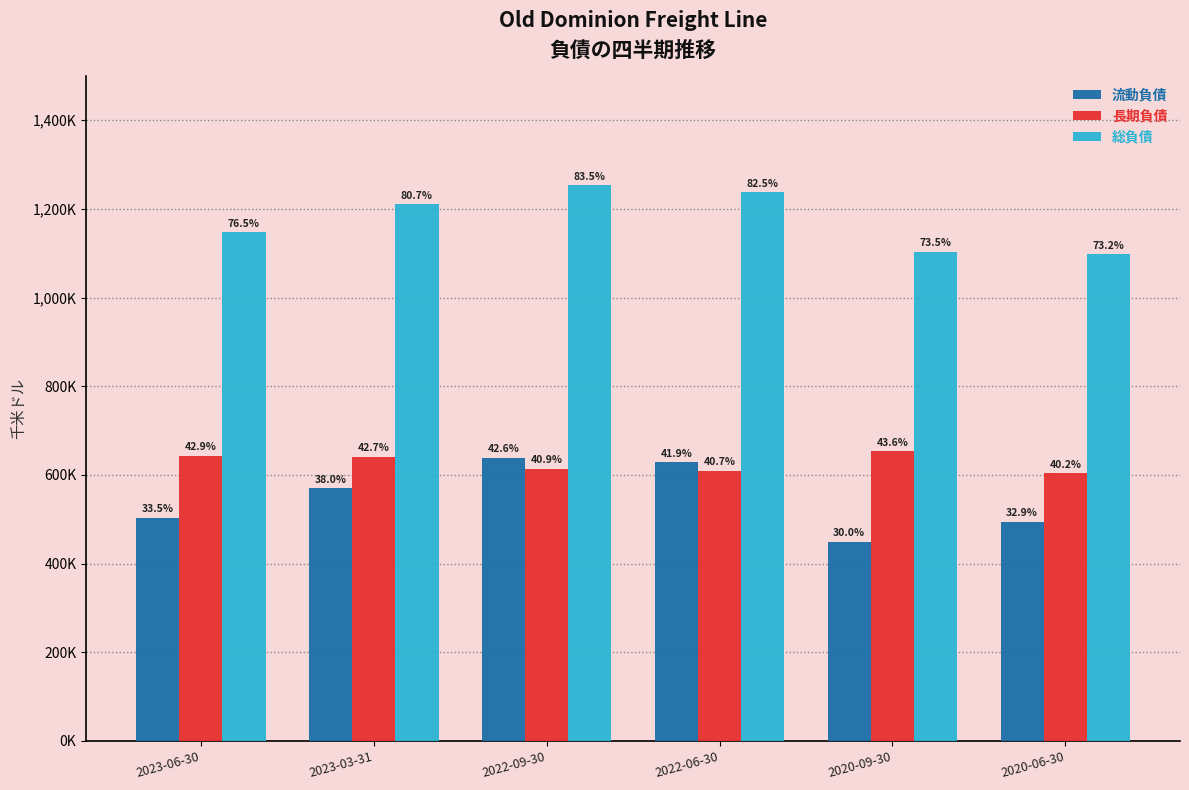

Reading left to right, what are all the values shown in this chart?

流動負債: 2023-06-30=503018	2023-03-31=569520	2022-09-30=639327	2022-06-30=628178	2020-09-30=449288	2020-06-30=494174
長期負債: 2023-06-30=643879	2023-03-31=641069	2022-09-30=613896	2022-06-30=609860	2020-09-30=653567	2020-06-30=603386
総負債: 2023-06-30=1146897	2023-03-31=1210589	2022-09-30=1253223	2022-06-30=1238038	2020-09-30=1102855	2020-06-30=1097560